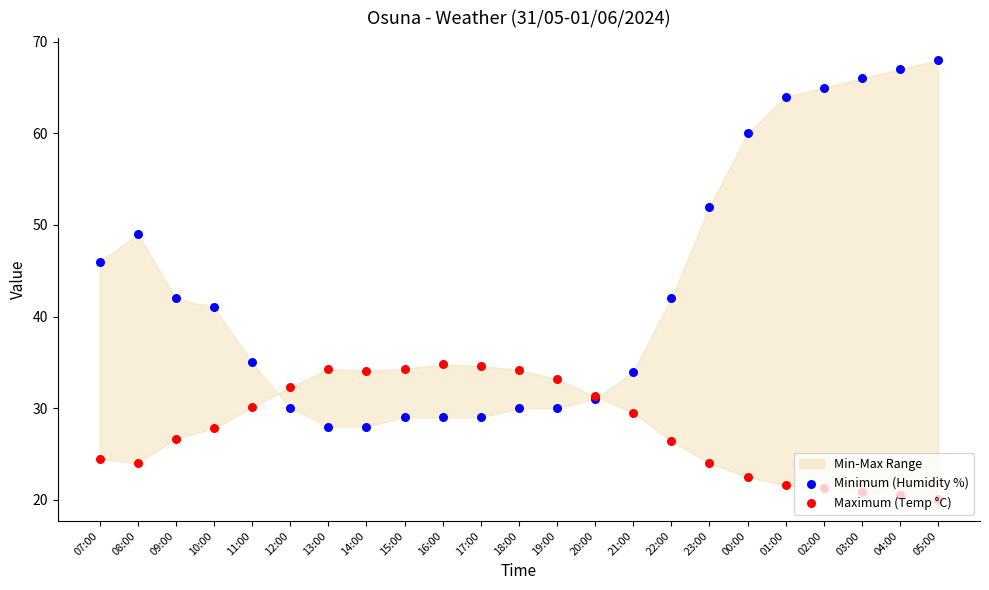

Which series has the largest total across all categories?

Minimum (Humidity %)